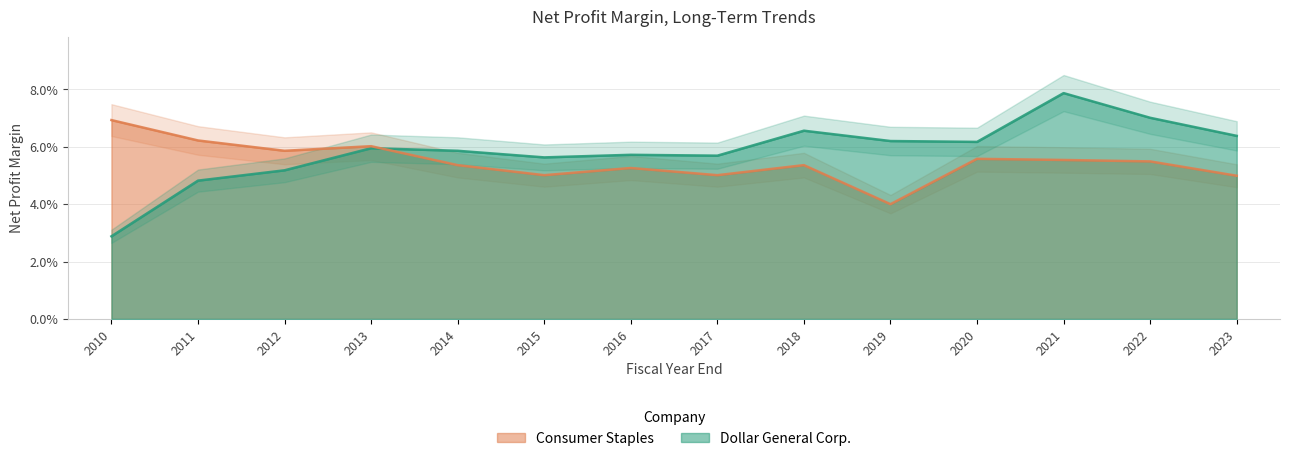

Read the Dollar General Corp. value at 2014.

0.1